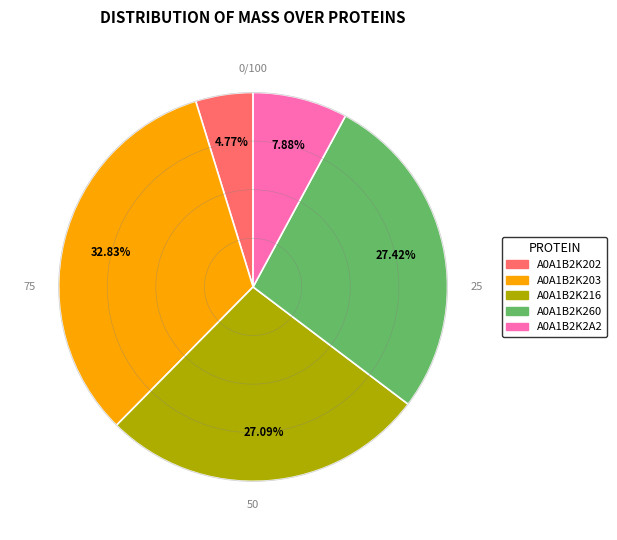

True or false: A0A1B2K260 accounts for 15% of the total.

False